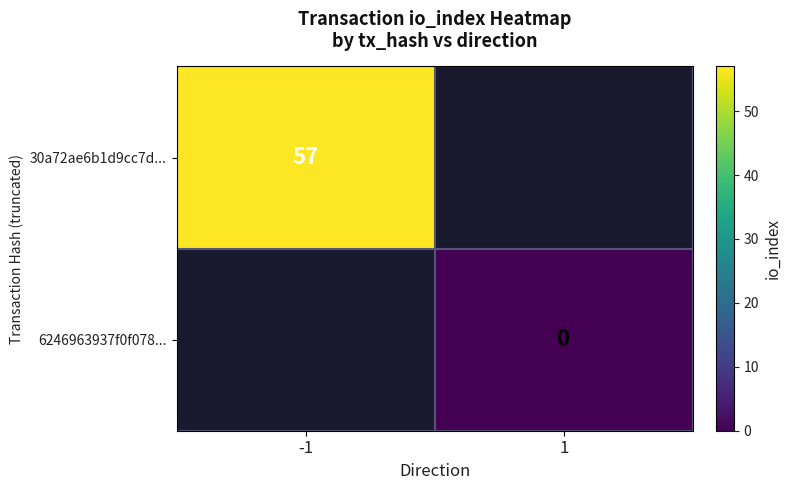

True or false: 30a72ae6b1d9cc7d... has a value of 57 at -1.

True